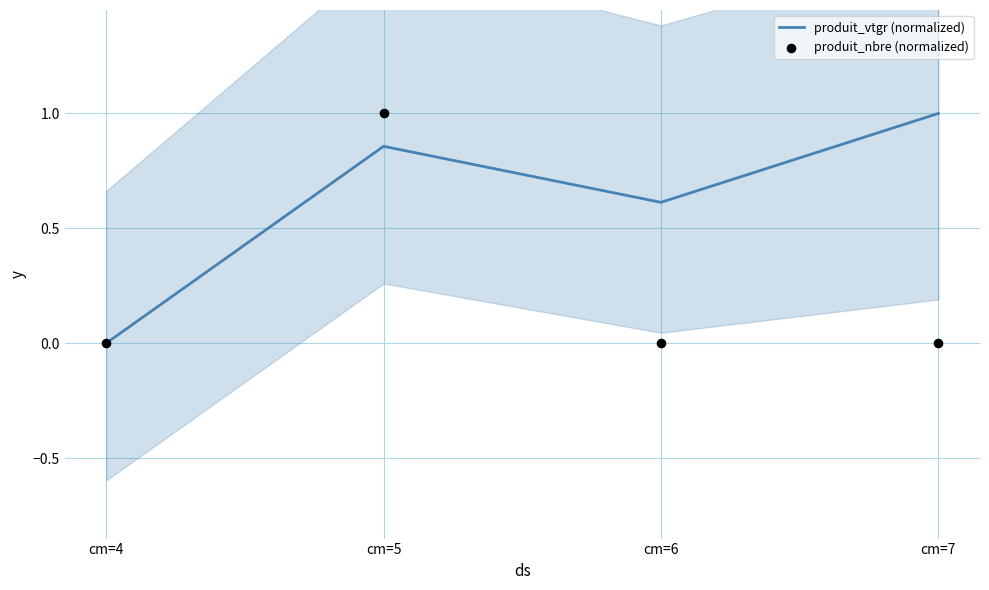

Which series contains the lowest Y value?

produit_vtgr (normalized)